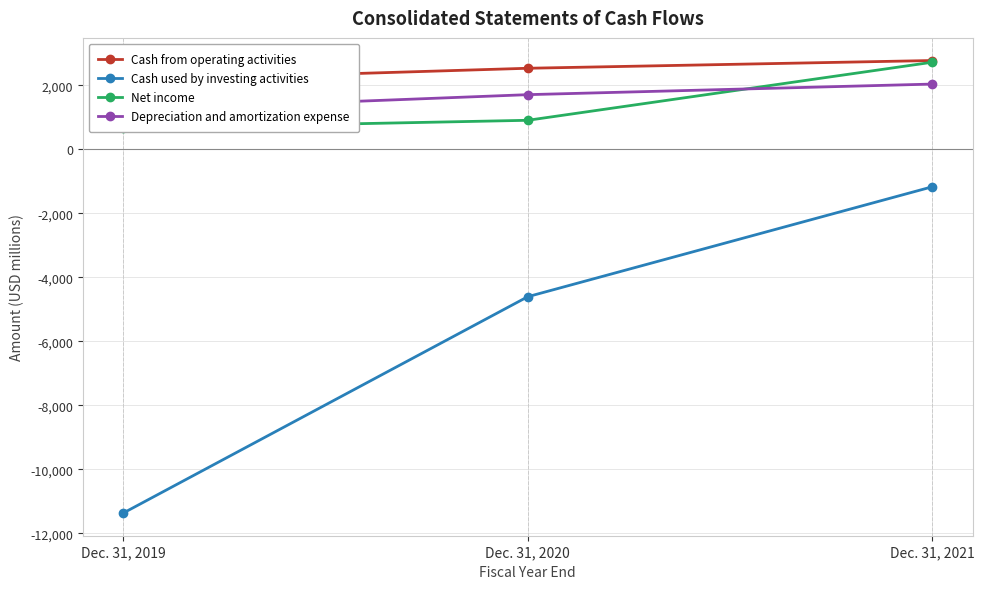

How many values in the Cash from operating activities series exceed 2530?

1